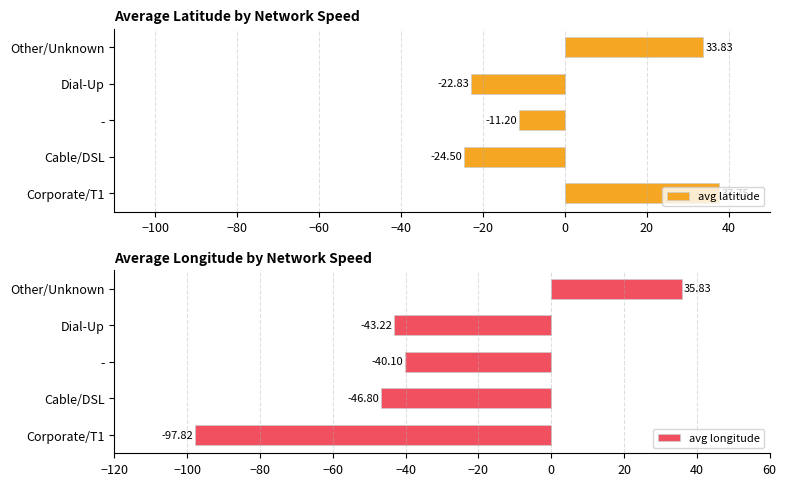

How many categories are shown in the chart?

5